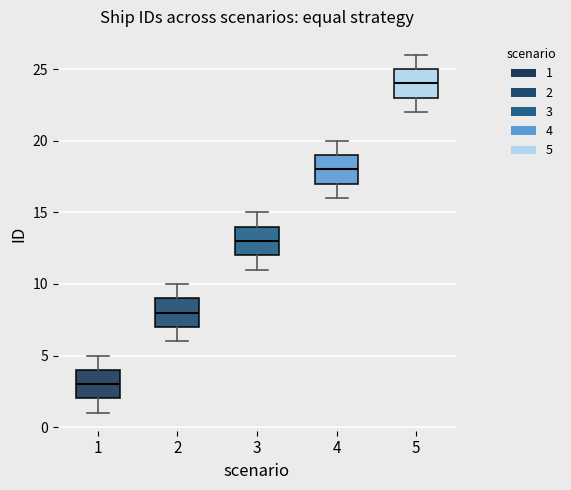

Reading left to right, read every box against the y-axis: the position of its median line, the range the box covers, and the ends of its whiskers. The values are not printed on the chart, so give them approximately, as read against the axis.

1: median 3, box 2 to 4, whiskers 1 to 5
2: median 8, box 7 to 9, whiskers 6 to 10
3: median 13, box 12 to 14, whiskers 11 to 15
4: median 18, box 17 to 19, whiskers 16 to 20
5: median 24, box 23 to 25, whiskers 22 to 26